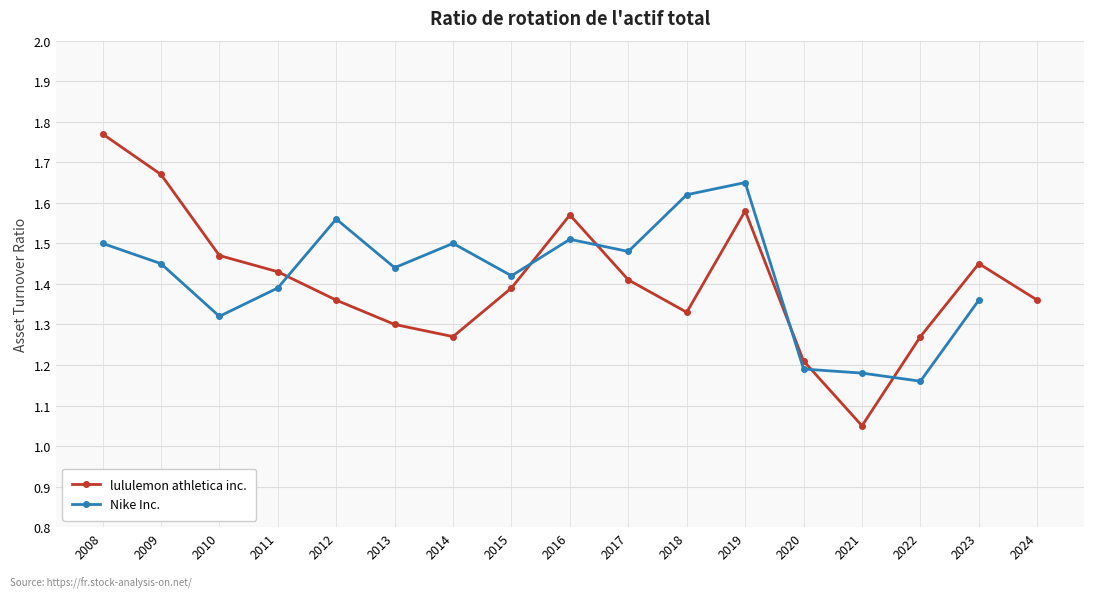

Which category has the lowest value across all series?

2021